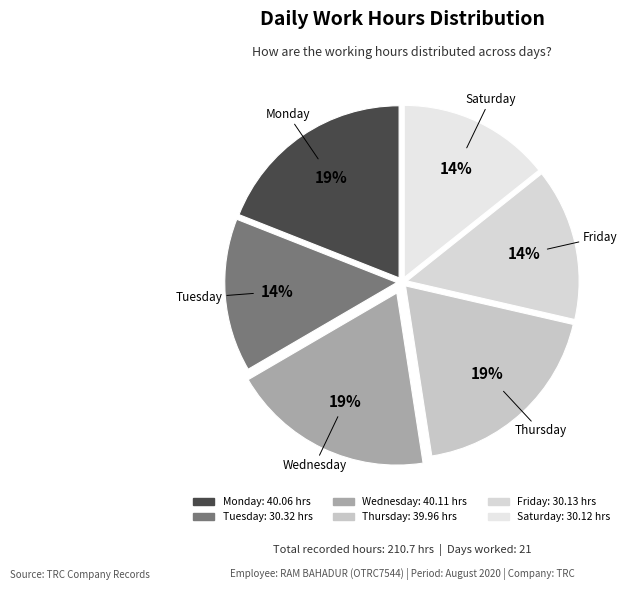

How many slices are in this pie chart?

6